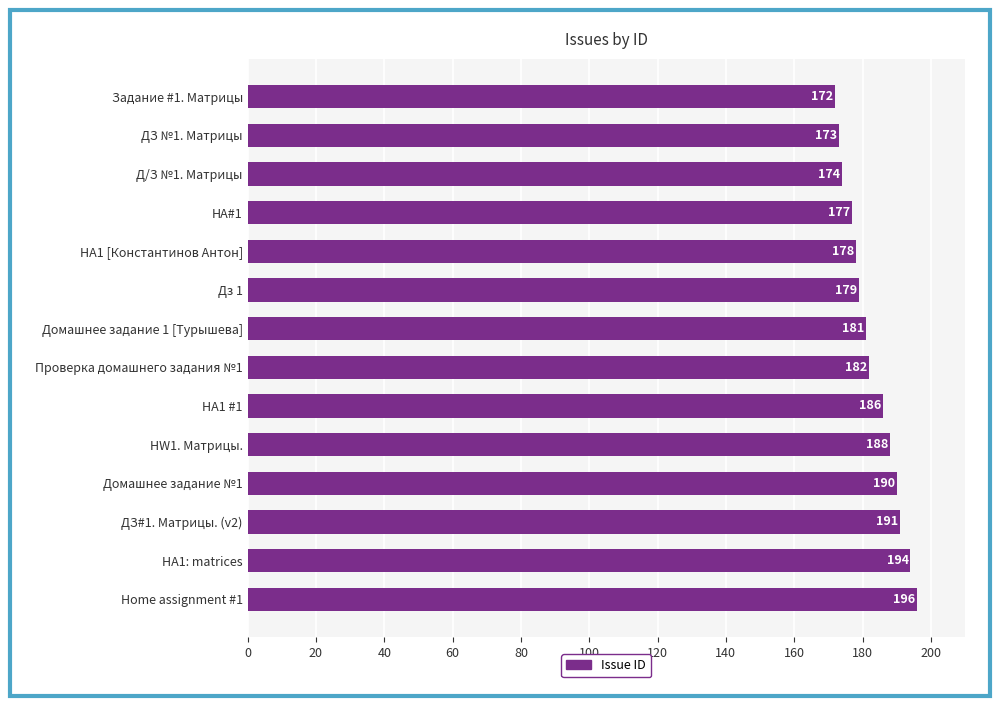

Rank the categories by value from highest to lowest.

Home assignment #1, HA1: matrices, ДЗ#1. Матрицы. (v2), Домашнее задание №1, HW1. Матрицы., HA1 #1, Проверка домашнего задания №1, Домашнее задание 1 [Турышева], Дз 1, HA1 [Константинов Антон], HA#1, Д/З №1. Матрицы, ДЗ №1. Матрицы, Задание #1. Матрицы